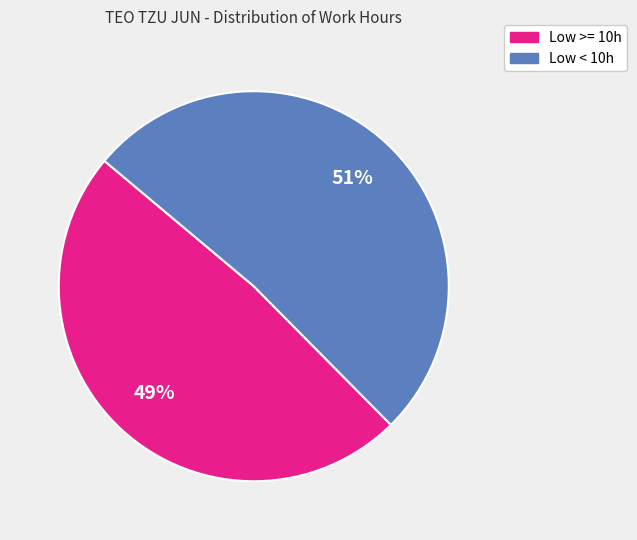

Is there any slice that represents more than half of the pie?

Yes